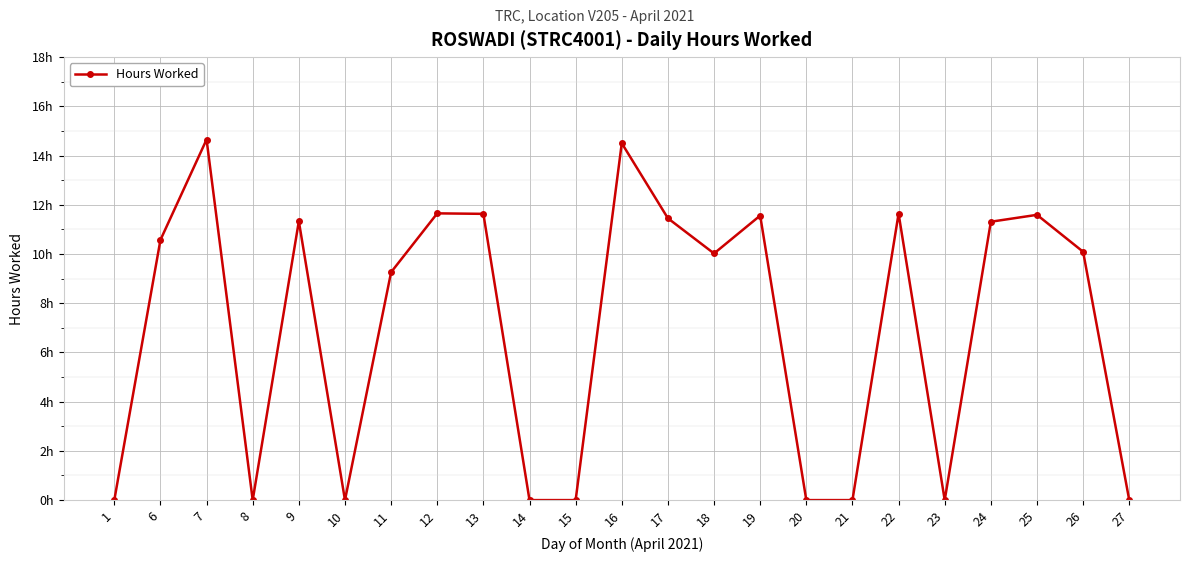

Does the chart have visible grid lines?

Yes